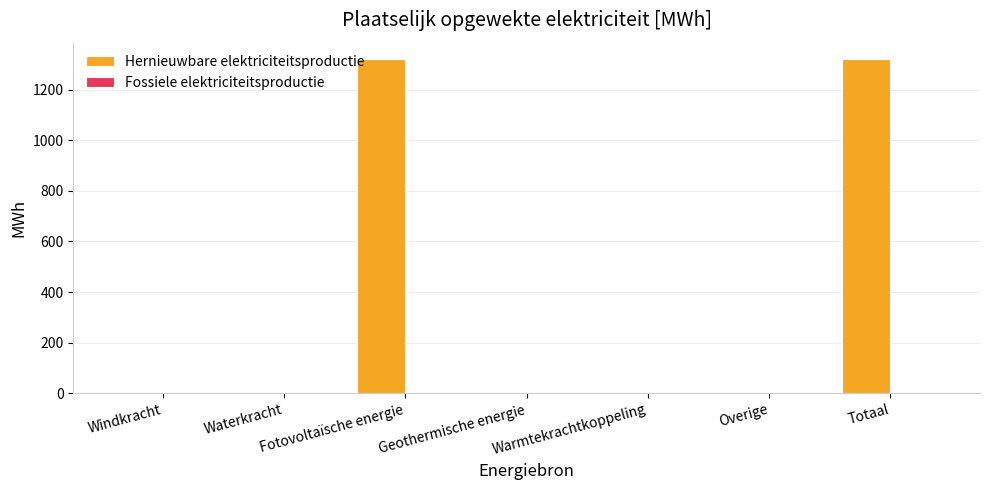

The chart shows a value of 0.0 at Waterkracht. True or false?

True